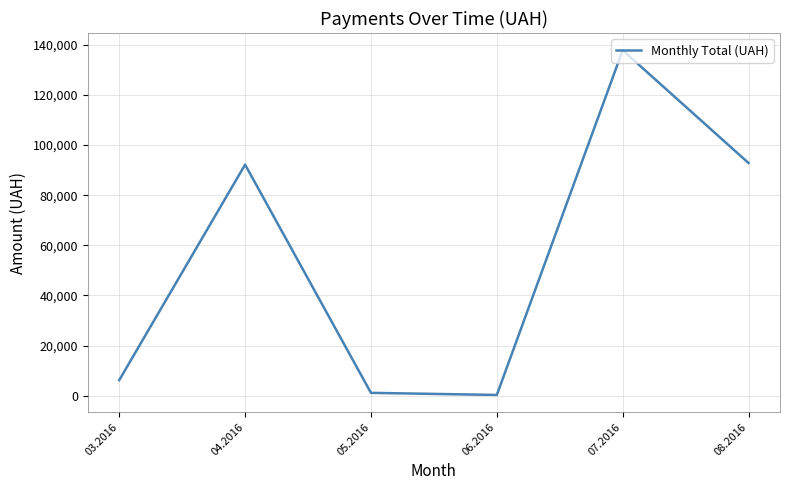

How many lines are shown in the chart?

1